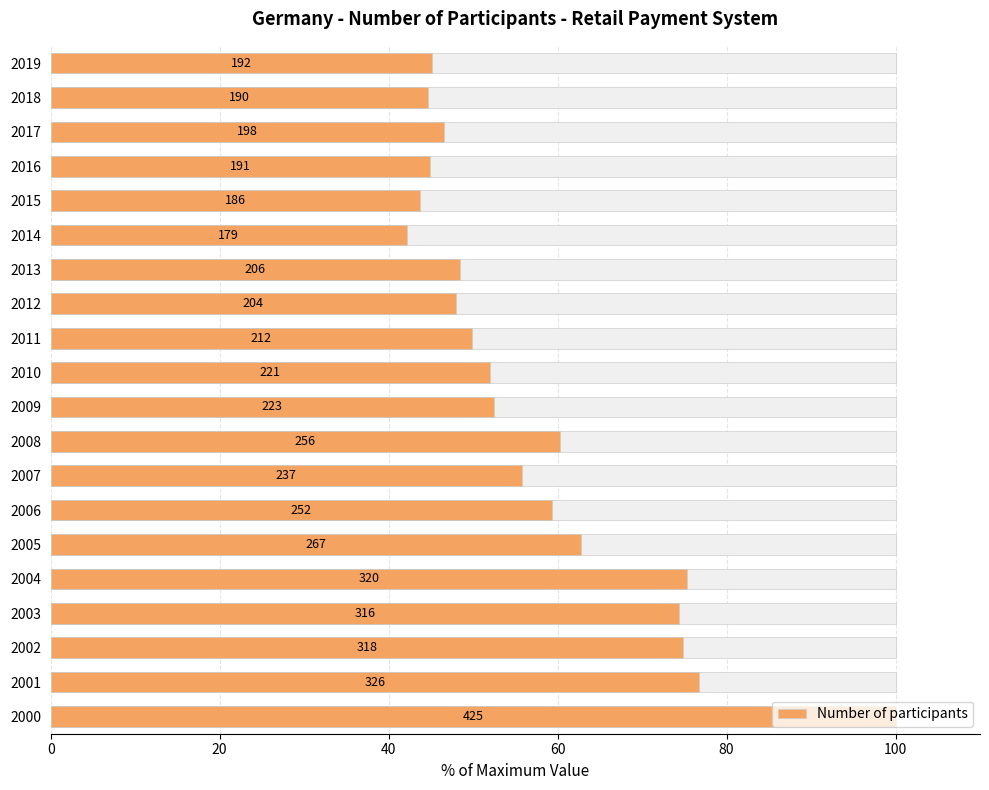

What is the change in value from 2001 to 2014?

-34.6